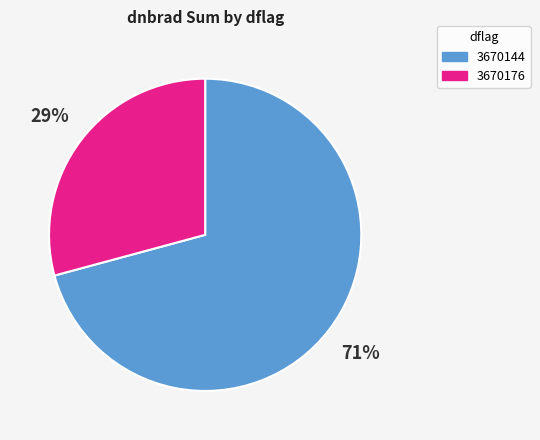

How many slices are in this pie chart?

2